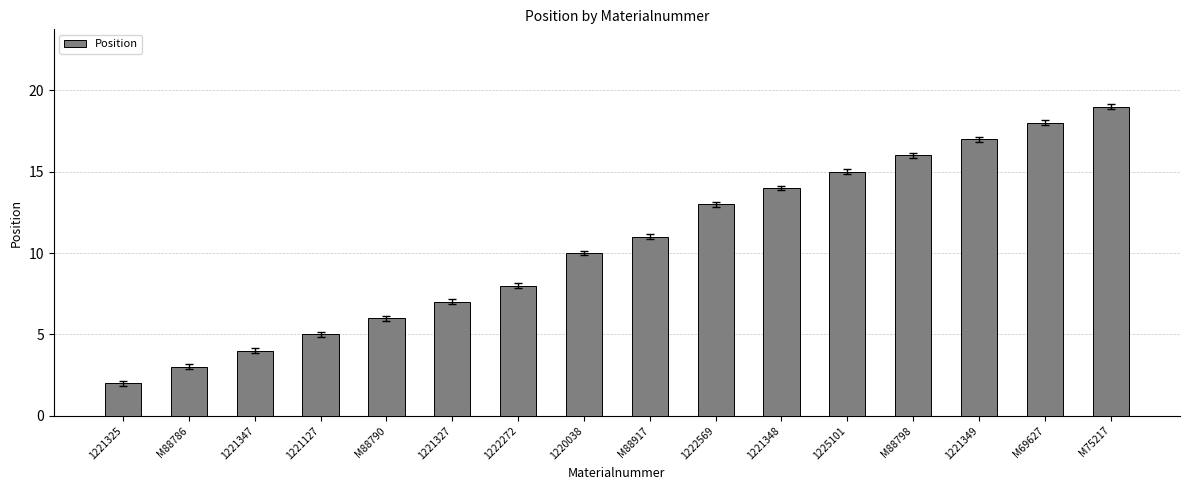

How many values are below 11?

8